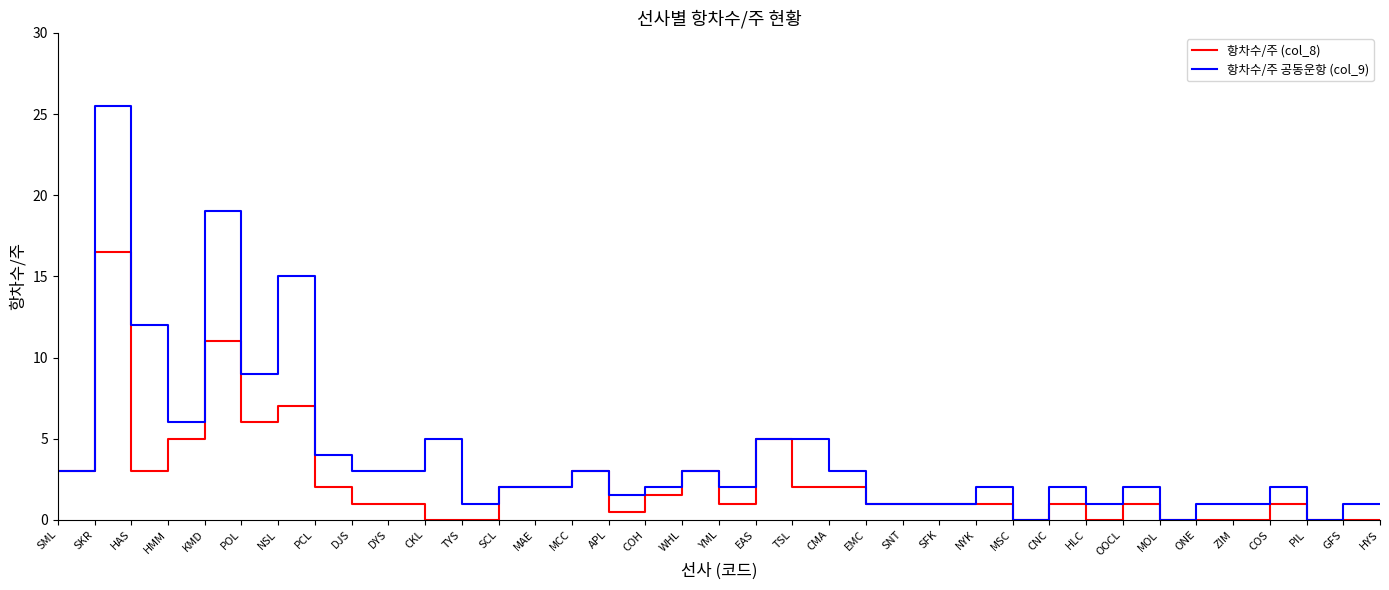

Reading left to right, what are all the values shown in this chart?

항차수/주 (col_8): SML=3.0	SKR=16.5	HAS=3.0	HMM=5.0	KMD=11.0	POL=6.0	NSL=7.0	PCL=2.0	DJS=1.0	DYS=1.0	CKL=0.0	TYS=0.0	SCL=2.0	MAE=2.0	MCC=3.0	APL=0.5	COH=1.5	WHL=3.0	YML=1.0	EAS=5.0	TSL=2.0	CMA=2.0	EMC=1.0	SNT=1.0	SFK=1.0	NYK=1.0	MSC=0.0	CNC=1.0	HLC=0.0	OOCL=1.0	MOL=0.0	ONE=0.0	ZIM=0.0	COS=1.0	PIL=0.0	GFS=0.0	HYS=0.0
항차수/주 공동운항 (col_9): SML=3.0	SKR=25.5	HAS=12.0	HMM=6.0	KMD=19.0	POL=9.0	NSL=15.0	PCL=4.0	DJS=3.0	DYS=3.0	CKL=5.0	TYS=1.0	SCL=2.0	MAE=2.0	MCC=3.0	APL=1.5	COH=2.0	WHL=3.0	YML=2.0	EAS=5.0	TSL=5.0	CMA=3.0	EMC=1.0	SNT=1.0	SFK=1.0	NYK=2.0	MSC=0.0	CNC=2.0	HLC=1.0	OOCL=2.0	MOL=0.0	ONE=1.0	ZIM=1.0	COS=2.0	PIL=0.0	GFS=1.0	HYS=1.0